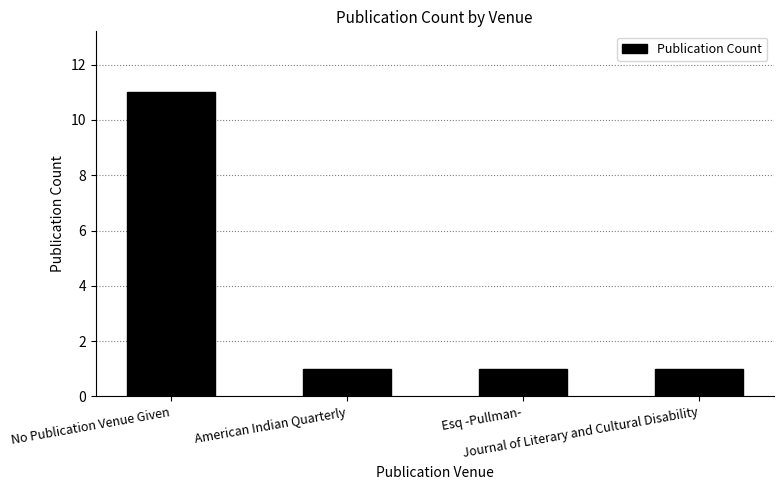

What is the maximum value shown in the chart?

11